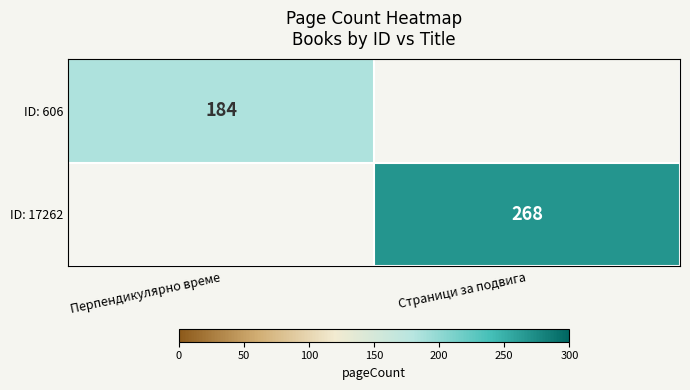

Is the value of ID: 17262 at Страници за подвига greater than the value of ID: 606 at Перпендикулярно време?

Yes